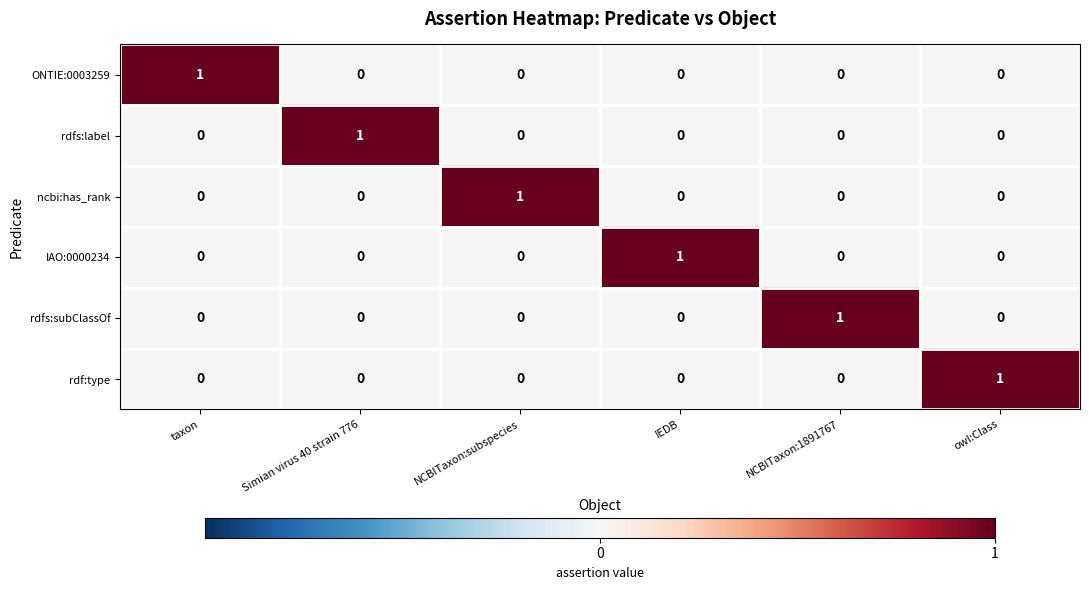

The value of rdfs:label at NCBITaxon:subspecies is 0. True or false?

True